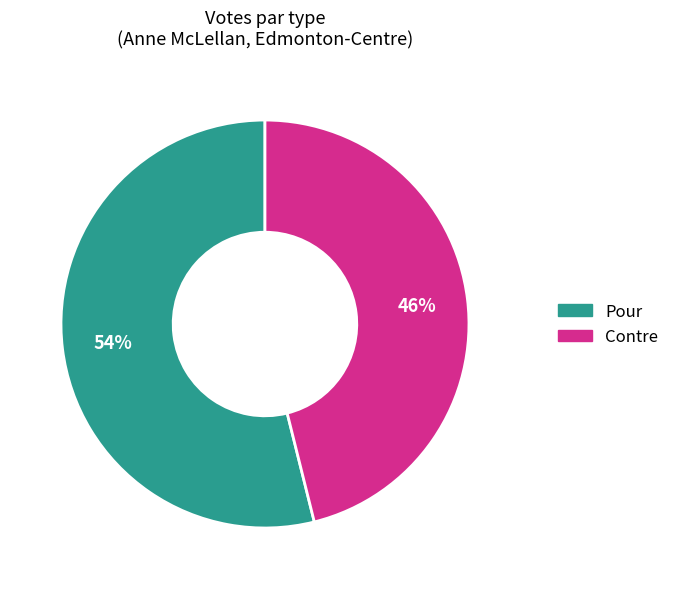

What percentage is the Pour slice, to the nearest percent?

54%